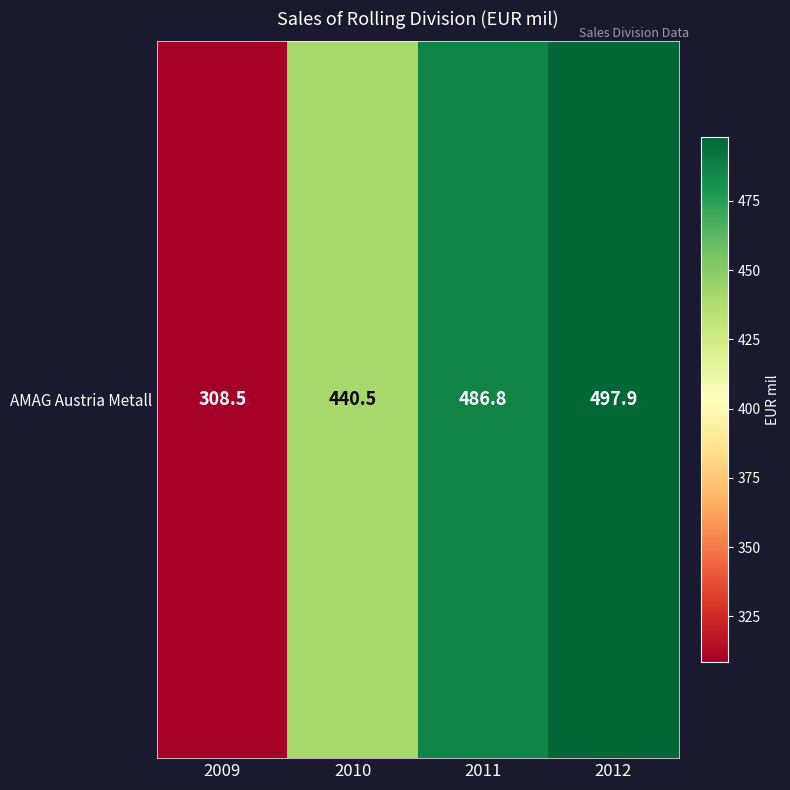

What is the difference between the values at 2012 and 2010?

57.4